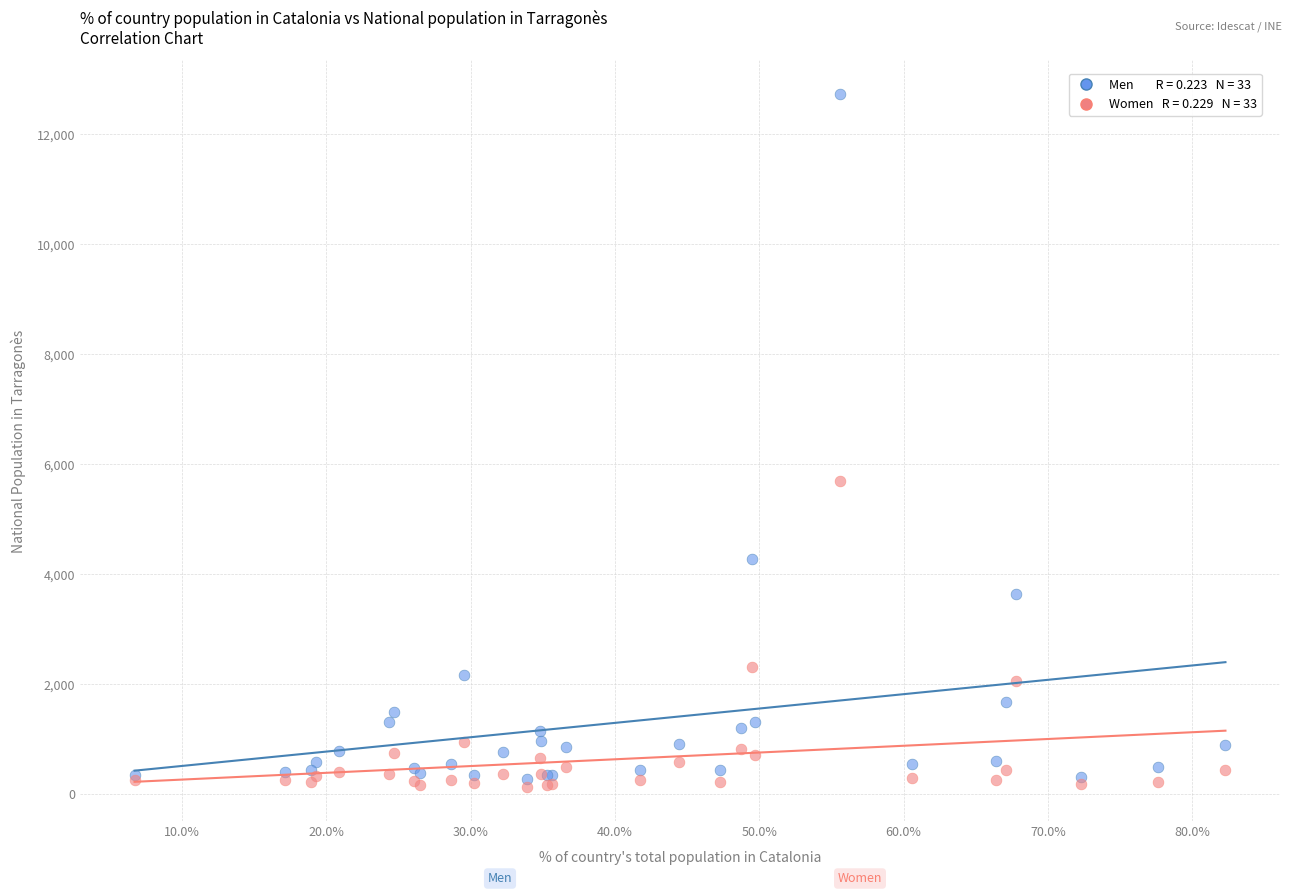

Across all series, what Y value is closest to 6429?

5699